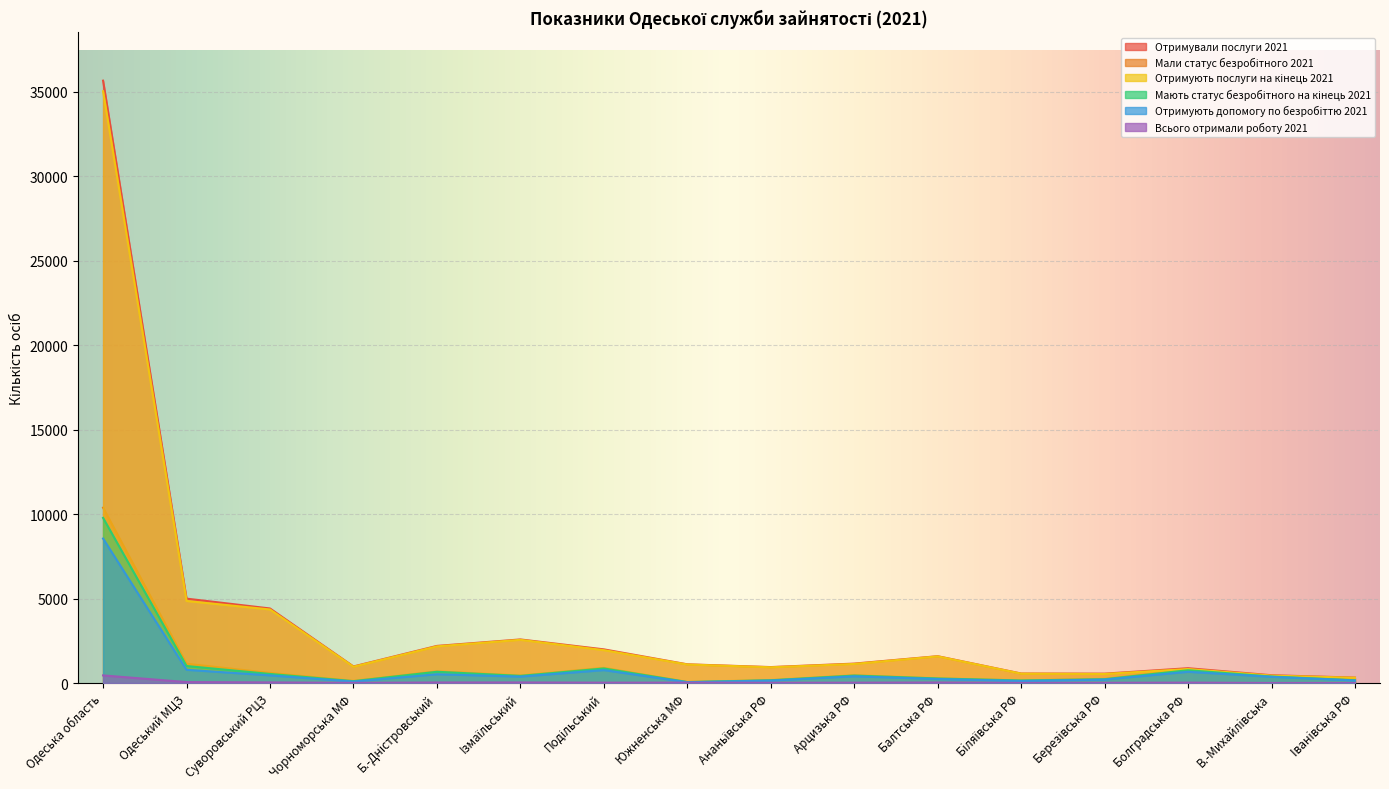

What position from the right is Чорноморська МФ?

13